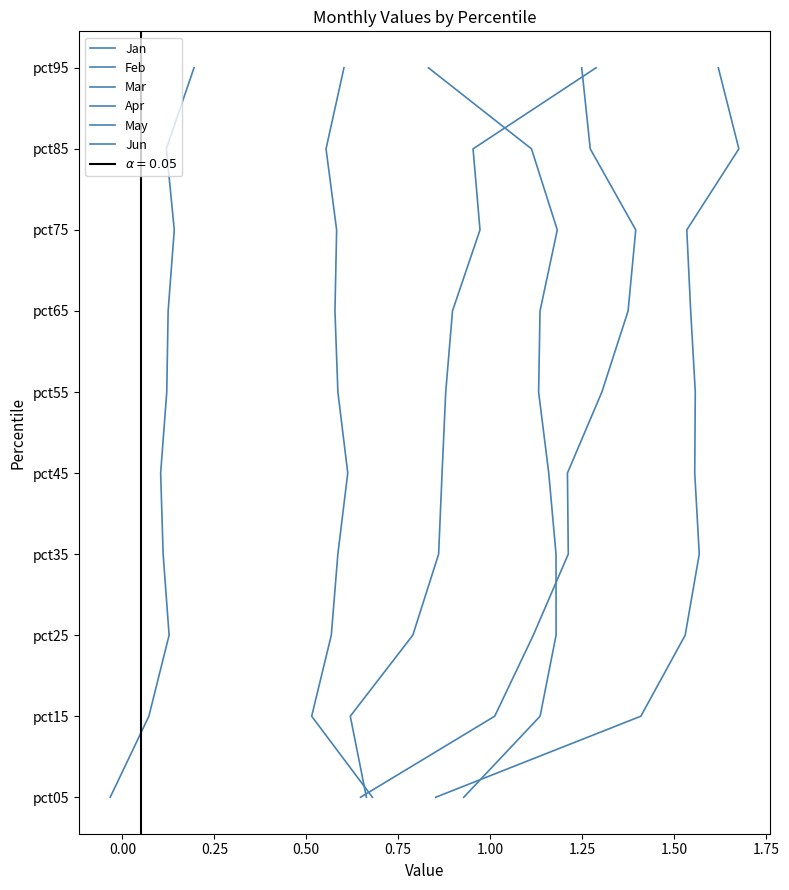

How many series are shown in this chart?

6